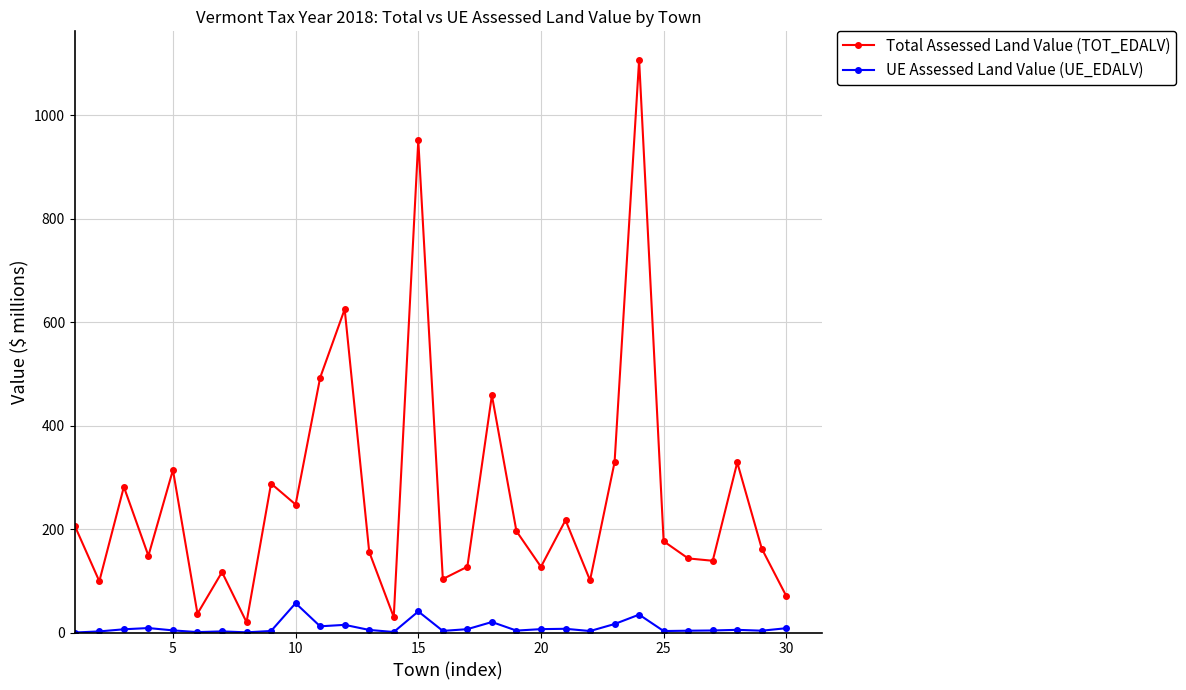

Which series has the largest total across all categories?

Total Assessed Land Value (TOT_EDALV)